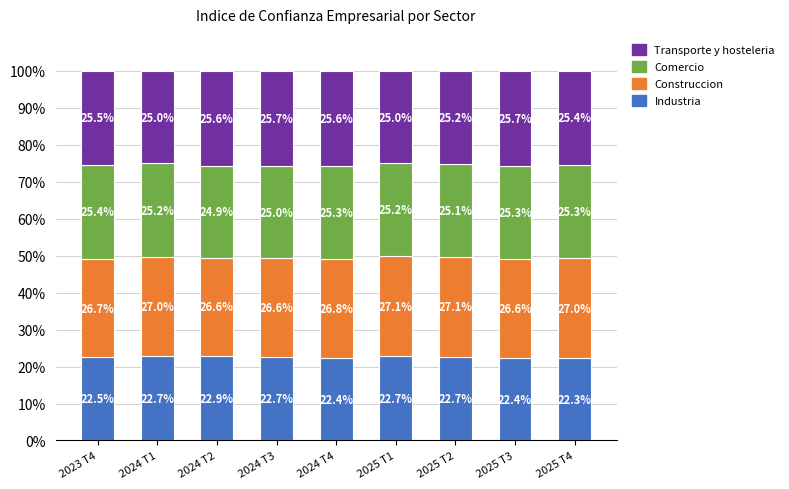

What is the approximate value of Industria at 2025 T1?

22.7